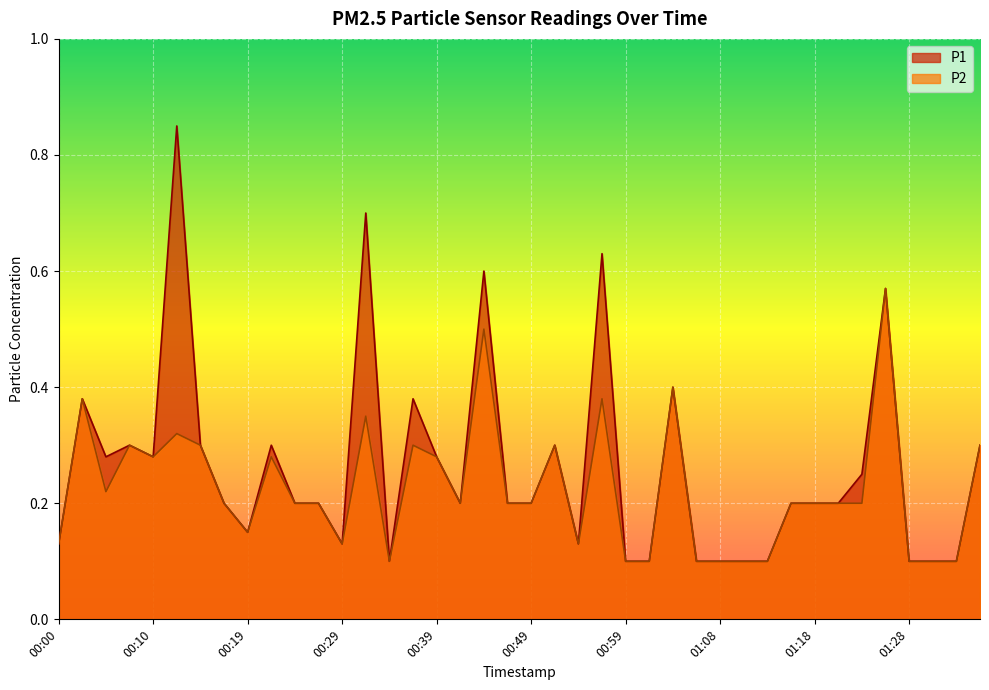

Rank the categories by P2 value from highest to lowest.

01:26, 00:44, 01:04, 00:02, 00:56, 00:31, 00:12, 00:07, 00:14, 00:36, 00:51, 01:35, 00:10, 00:22, 00:39, 00:05, 00:17, 00:24, 00:27, 00:41, 00:47, 00:49, 01:16, 01:18, 01:21, 01:23, 00:19, 00:00, 00:29, 00:54, 00:34, 00:59, 01:01, 01:06, 01:08, 01:11, 01:13, 01:28, 01:31, 01:33